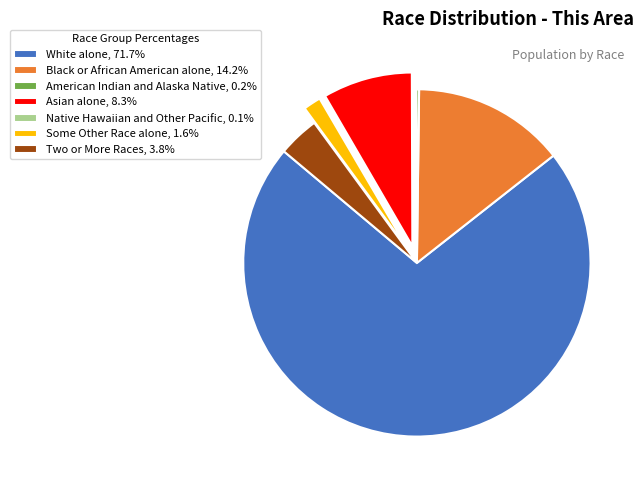

The Some Other Race alone slice represents 2% of the pie. True or false?

True